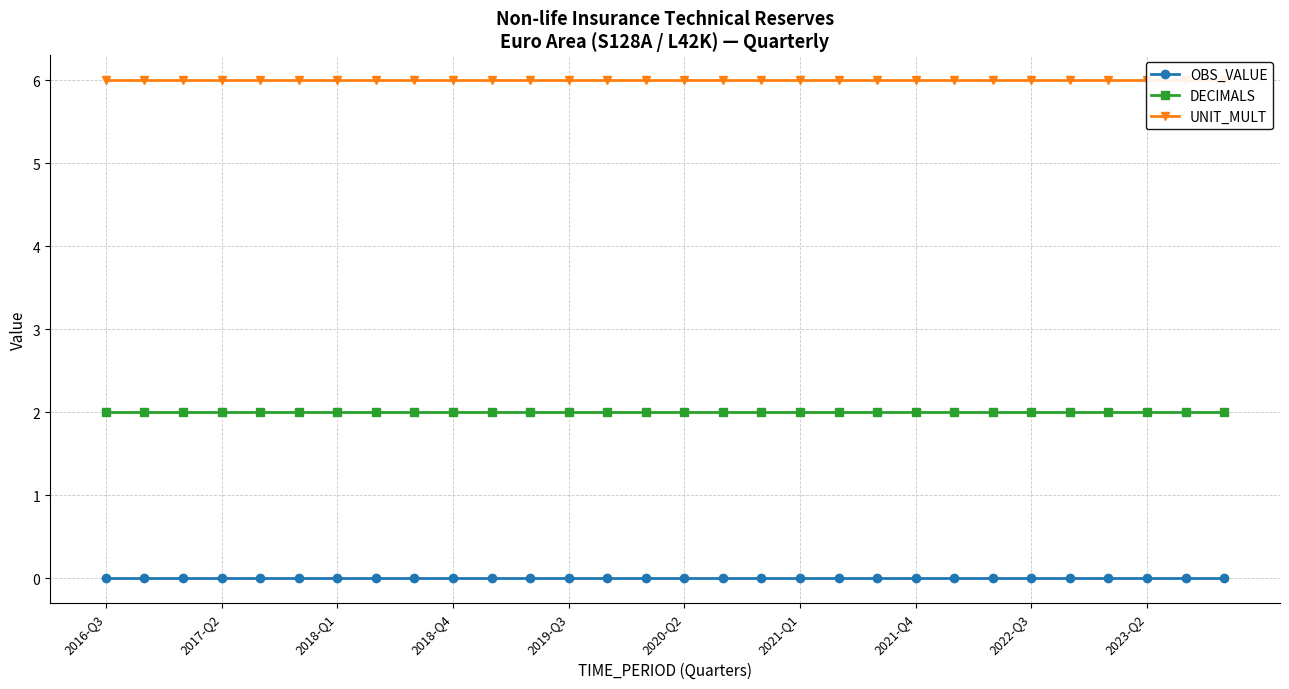

True or false: OBS_VALUE has more than 0 interior local peaks.

False